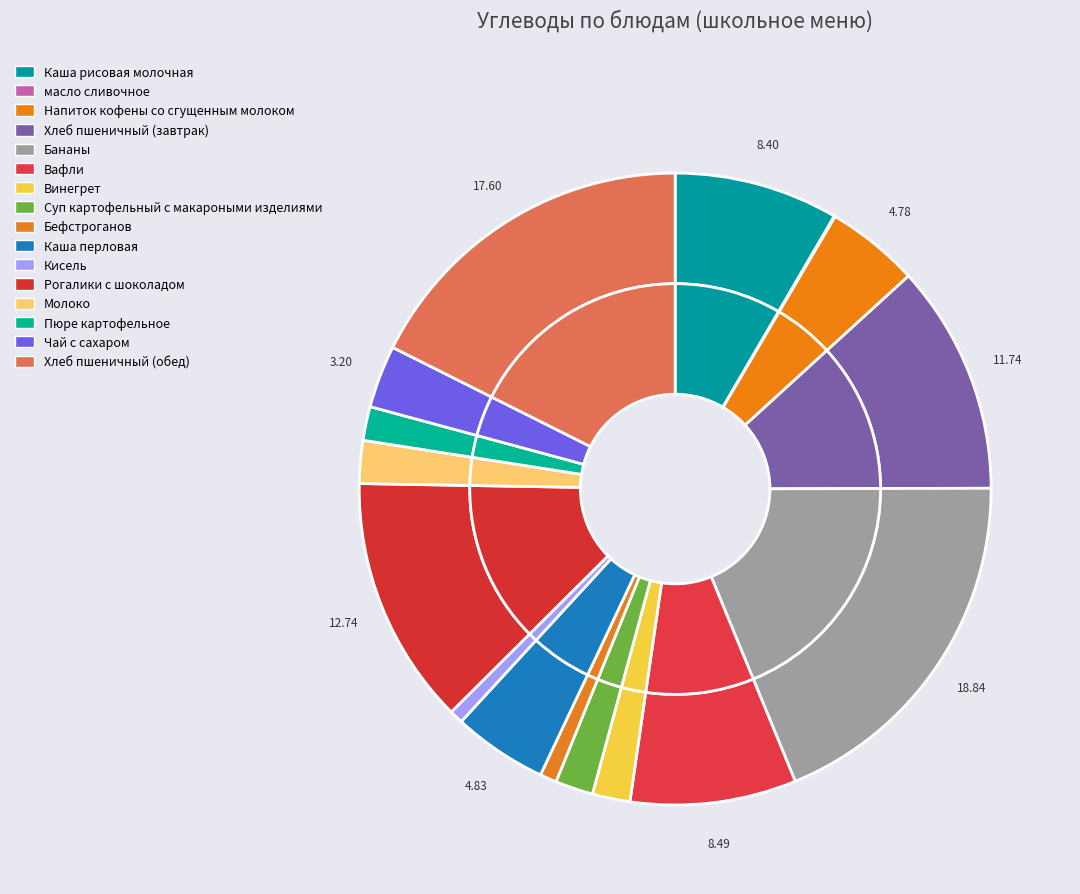

Between Хлеб пшеничный (завтрак) and Пюре картофельное, which is larger?

Хлеб пшеничный (завтрак)